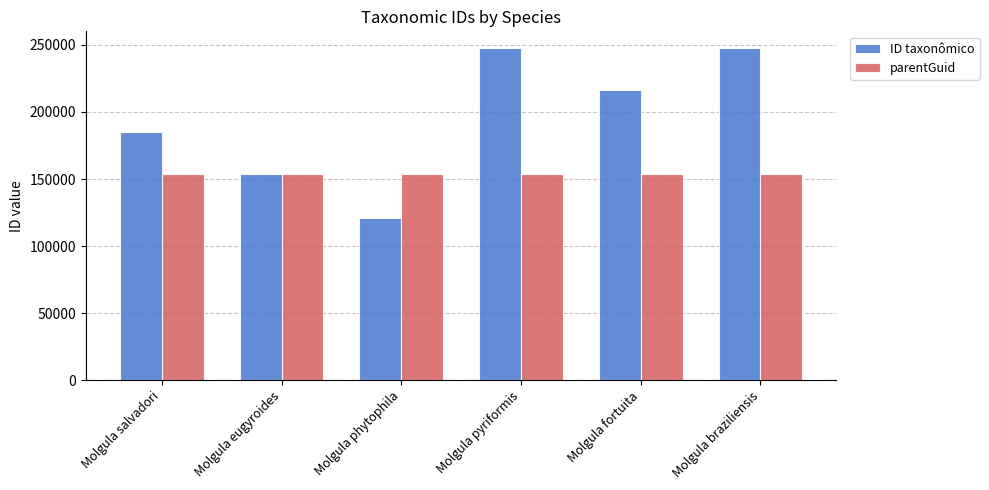

List the series in order of their peak value, lowest first.

parentGuid, ID taxonômico